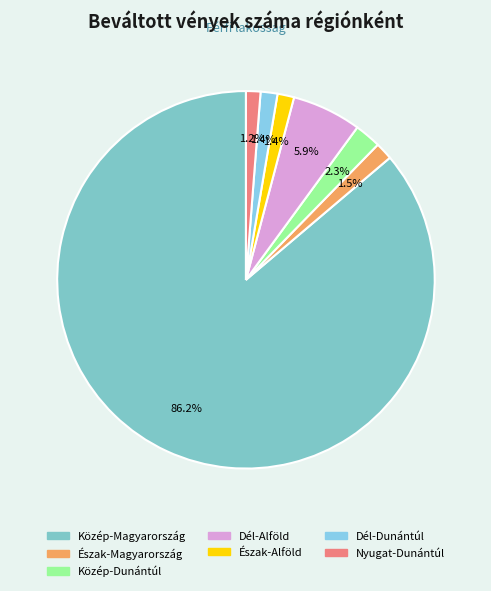

Which category has the smallest portion of the pie?

Nyugat-Dunántúl